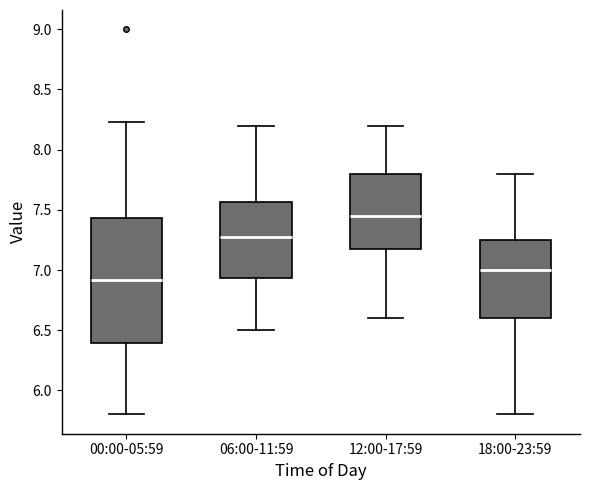

Reading left to right, read every box against the y-axis: the position of its median line, the range the box covers, and the ends of its whiskers. The values are not printed on the chart, so give them approximately, as read against the axis.

00:00-05:59: median 6.90, box 6.40 to 7.45, whiskers 5.80 to 8.25
06:00-11:59: median 7.30, box 6.95 to 7.55, whiskers 6.50 to 8.20
12:00-17:59: median 7.45, box 7.20 to 7.80, whiskers 6.60 to 8.20
18:00-23:59: median 7.00, box 6.60 to 7.25, whiskers 5.80 to 7.80